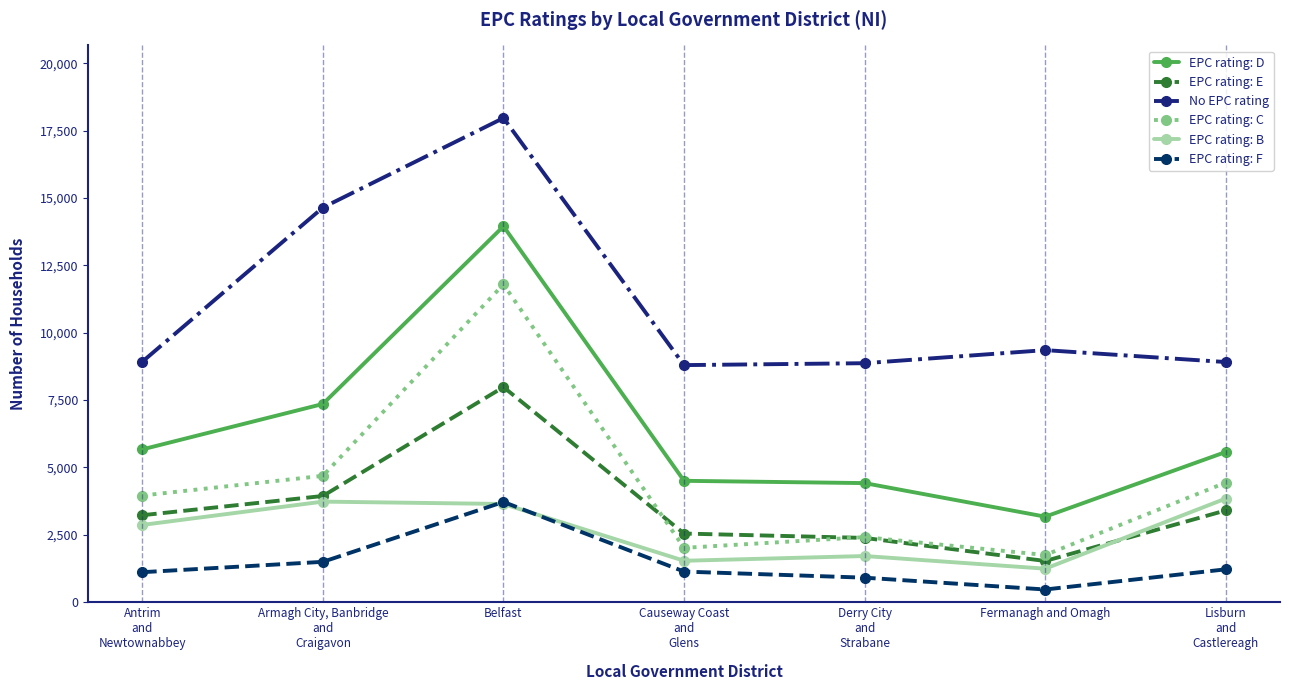

The value of EPC rating: E at Belfast is 13555. True or false?

False